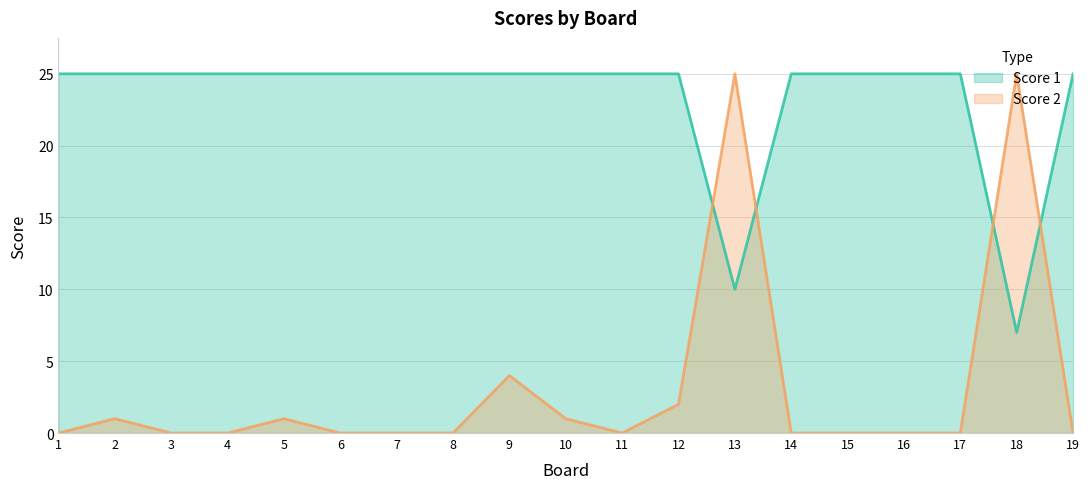

The Score 1 series shows 37 at 3. True or false?

False